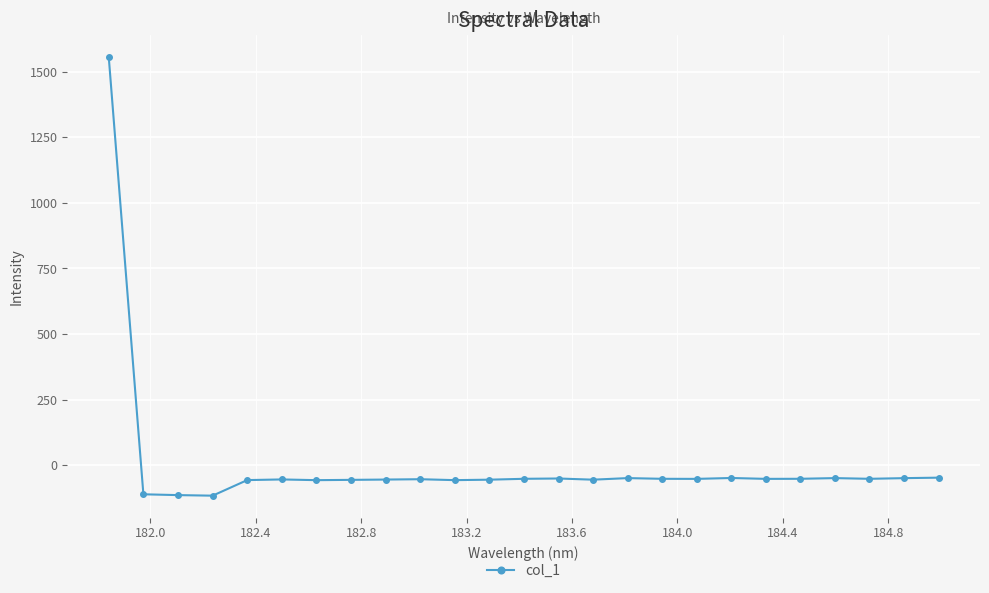

What is the smallest value displayed?

-116.1